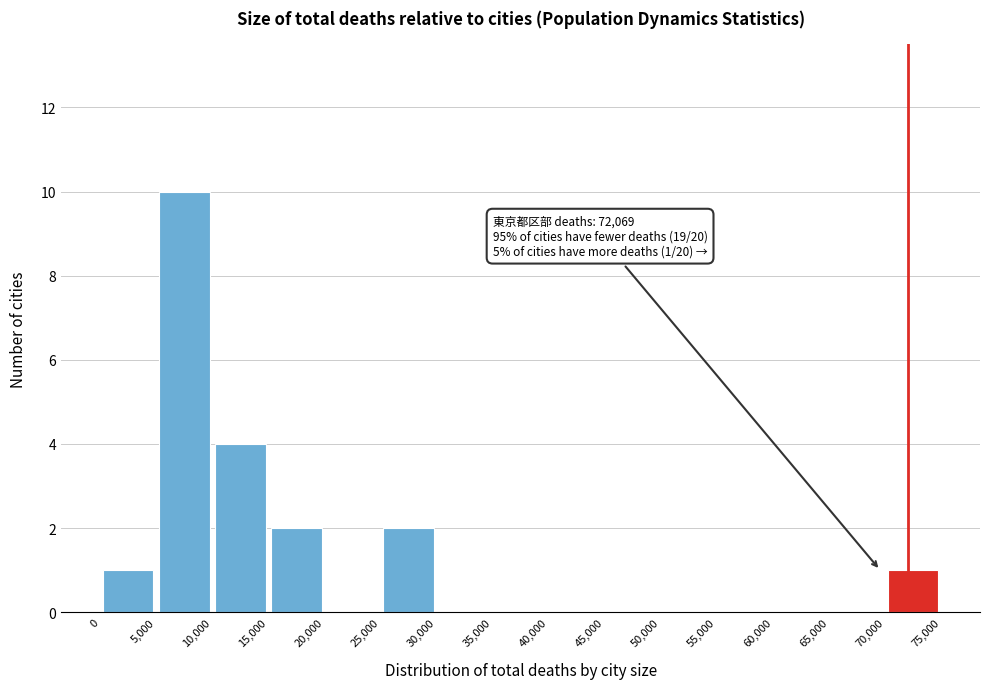

Which range on the x-axis has the tallest bar?

5,000 to 10,000